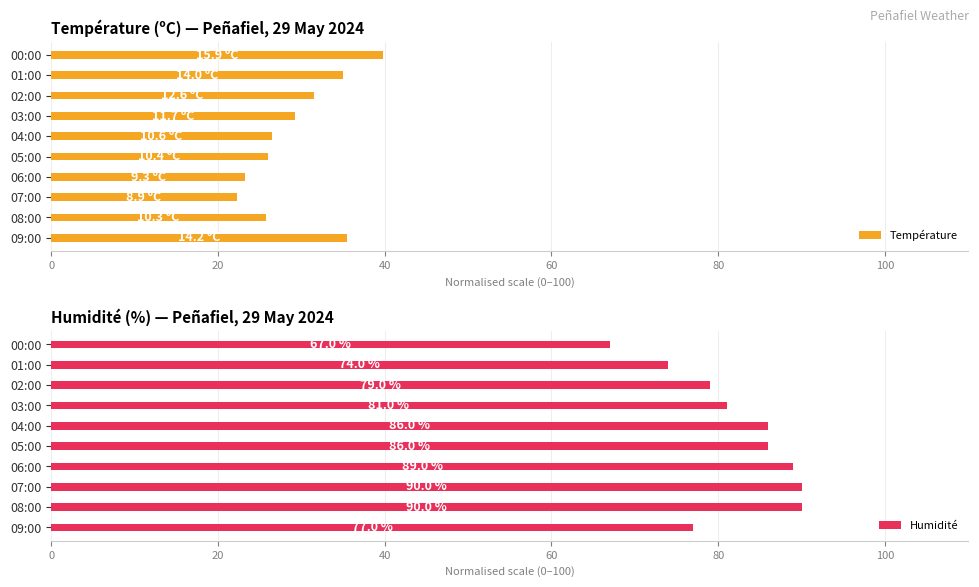

At which label does Température reach its peak?

00:00